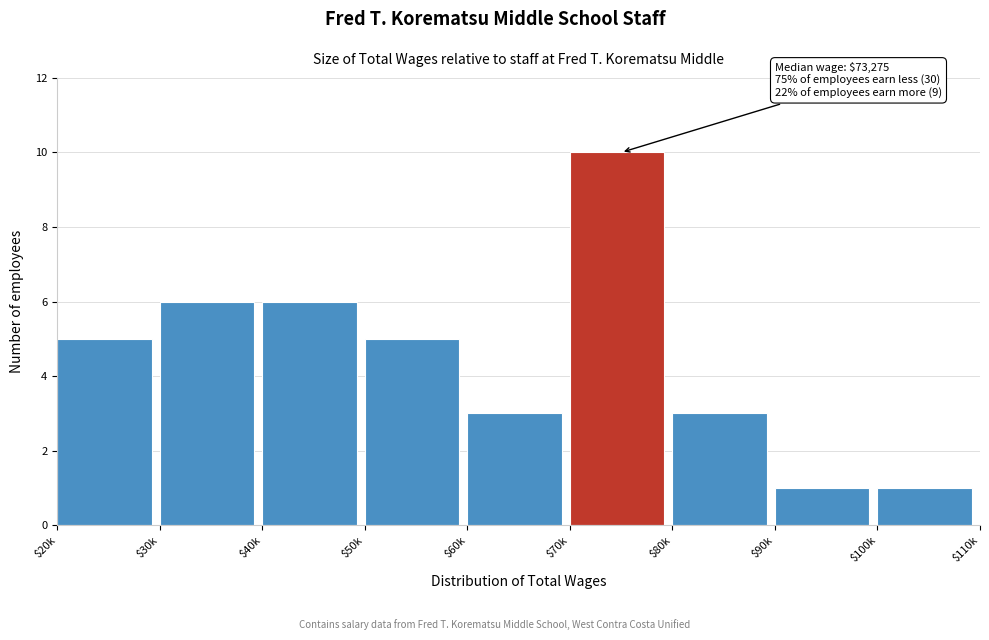

Reading left to right, transcribe all the data shown in this chart.

5	6	6	5	3	10	3	1	1